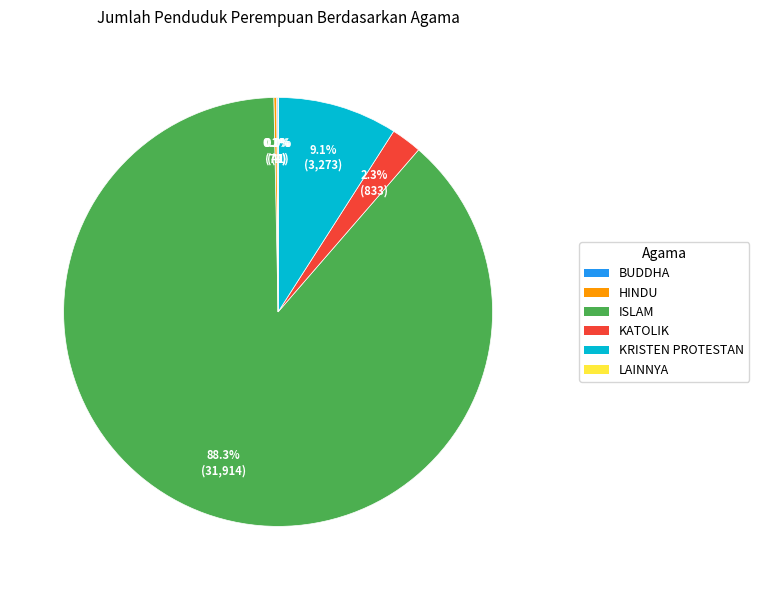

Does any single category account for the majority?

Yes